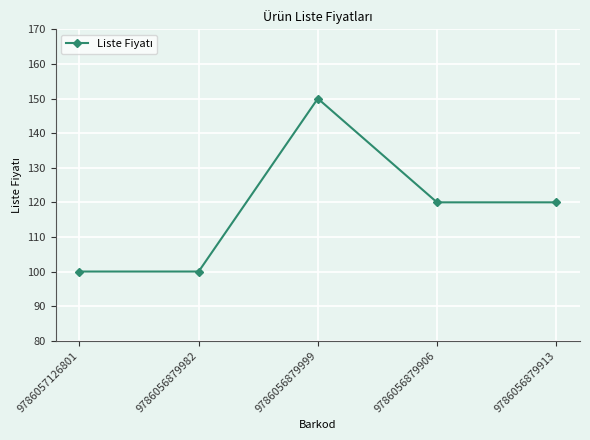

Reading left to right, extract all data points from this chart.

9786057126801=100	9786056879982=100	9786056879999=150	9786056879906=120	9786056879913=120